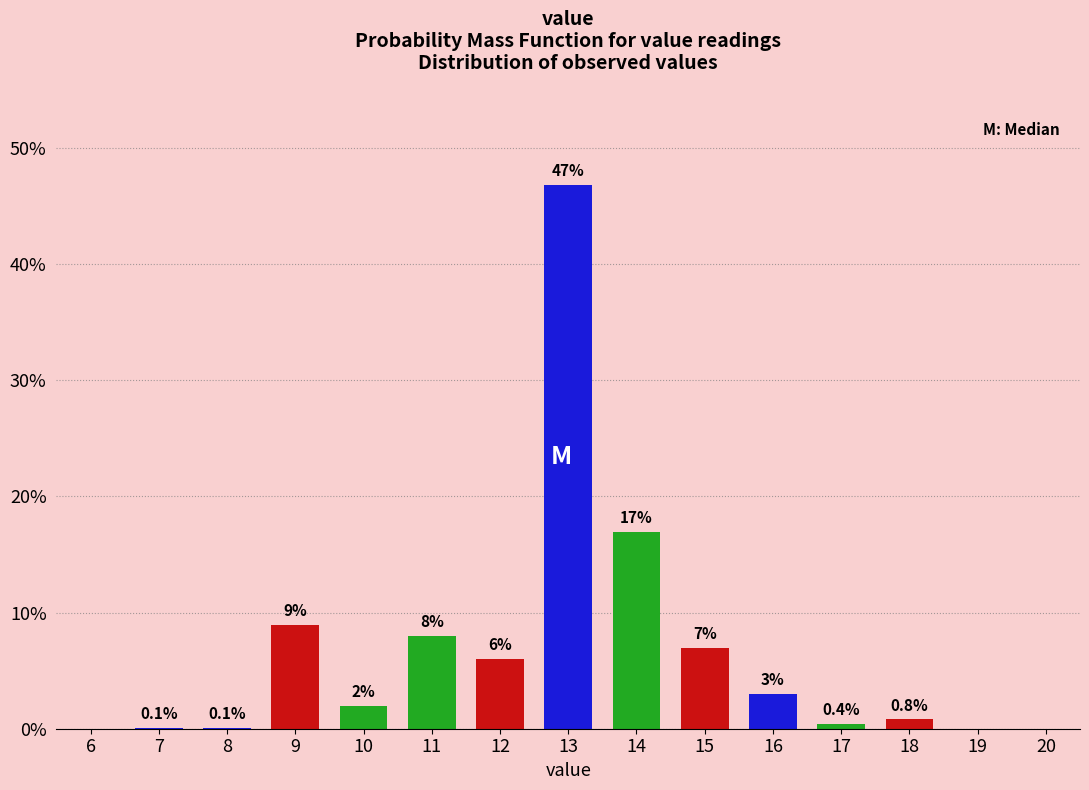

Reading left to right, list all the values displayed in this chart.

6=0.0	7=0.1	8=0.1	9=9.0	10=2.0	11=8.0	12=6.0	13=46.8	14=16.9	15=7.0	16=3.0	17=0.4	18=0.8	19=0.0	20=0.0